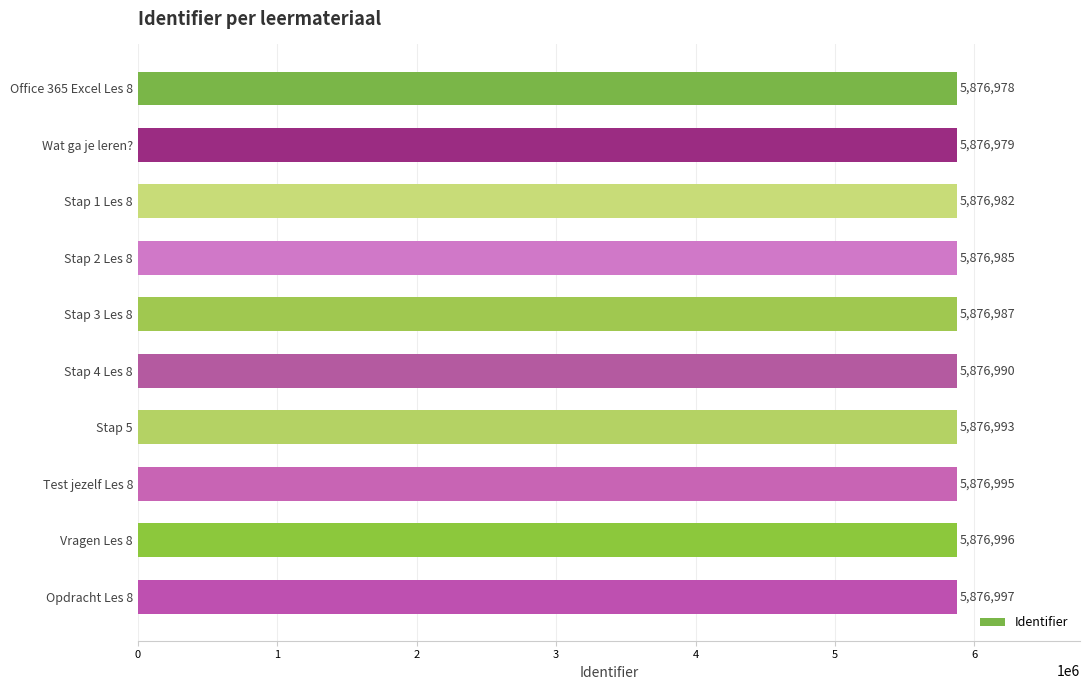

Reading bottom to top, transcribe all the data shown in this chart.

Opdracht Les 8=5876997	Vragen Les 8=5876996	Test jezelf Les 8=5876995	Stap 5=5876993	Stap 4 Les 8=5876990	Stap 3 Les 8=5876987	Stap 2 Les 8=5876985	Stap 1 Les 8=5876982	Wat ga je leren?=5876979	Office 365 Excel Les 8=5876978